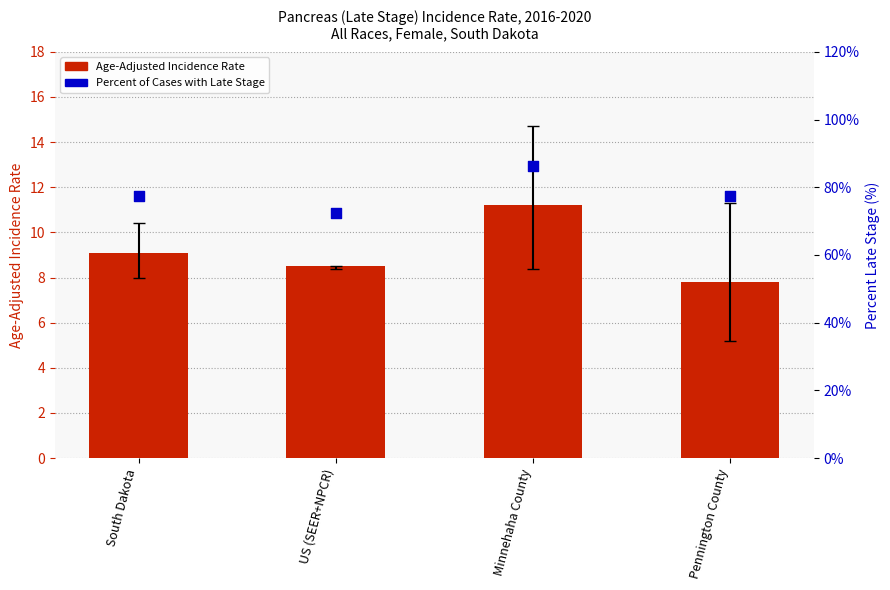

Which series has the largest total across all categories?

Percent Late Stage